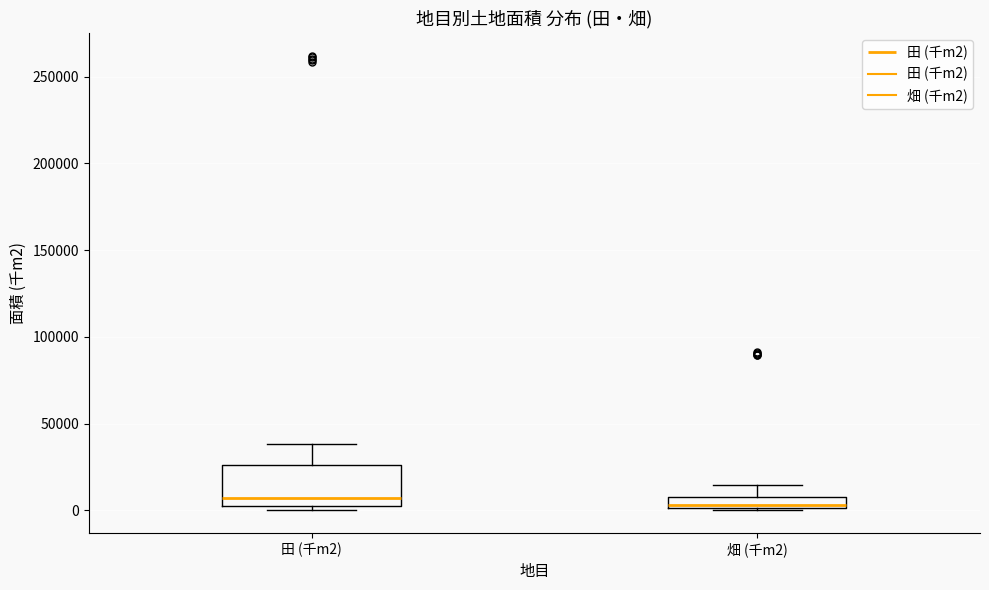

Comparing the boxes themselves (not the whiskers), which one is the tallest?

田 (千m2)